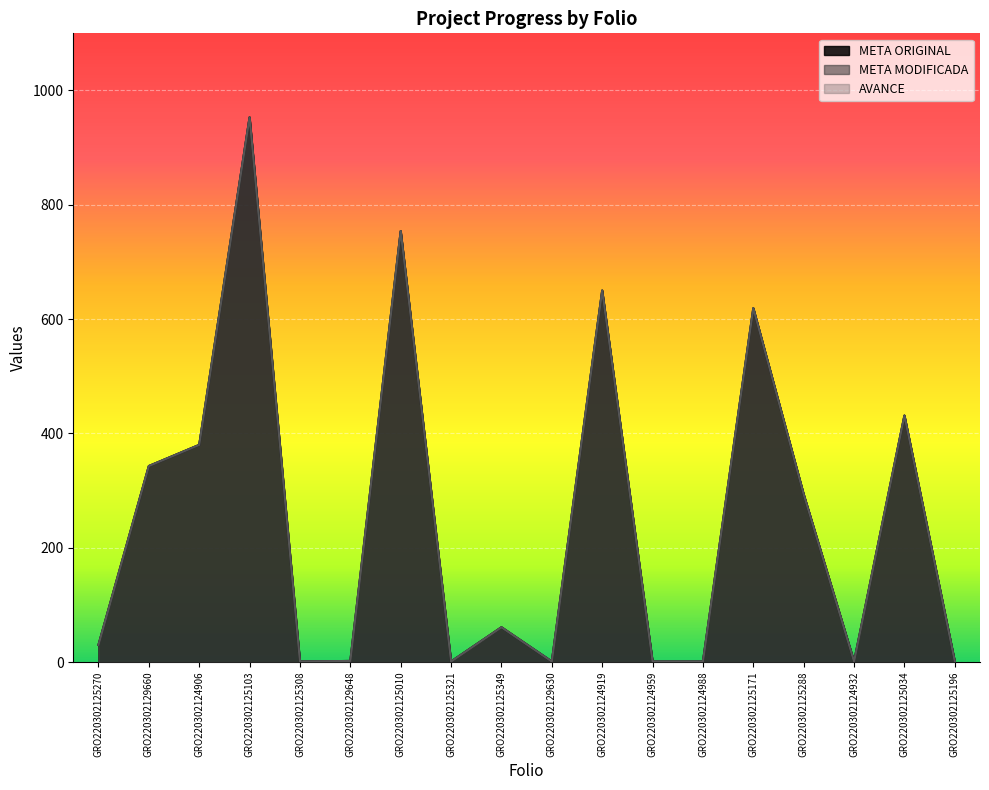

What is the value of the META MODIFICADA point at the 14th from the left?

619.1